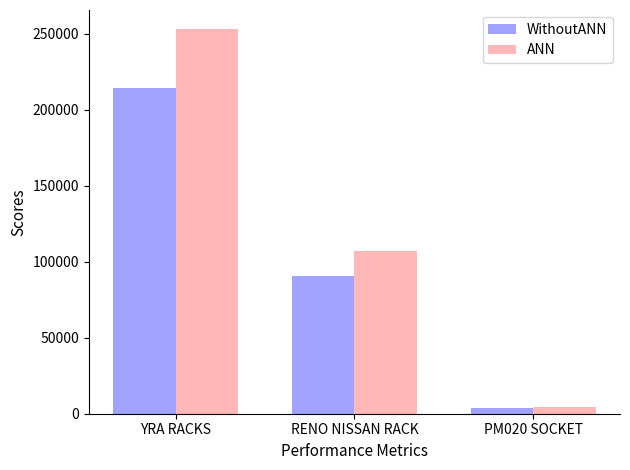

What is the average value of the ANN series?

121549.1